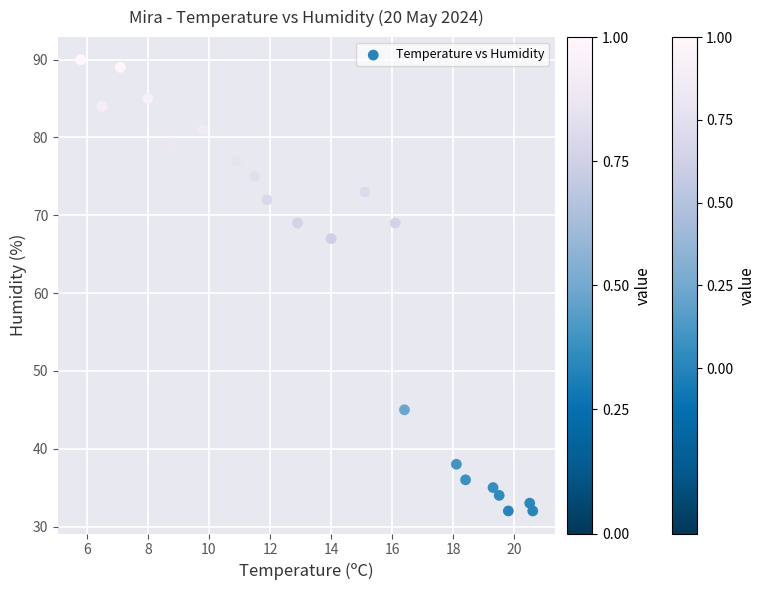

What Y value in the scatter plot is closest to 61?

67